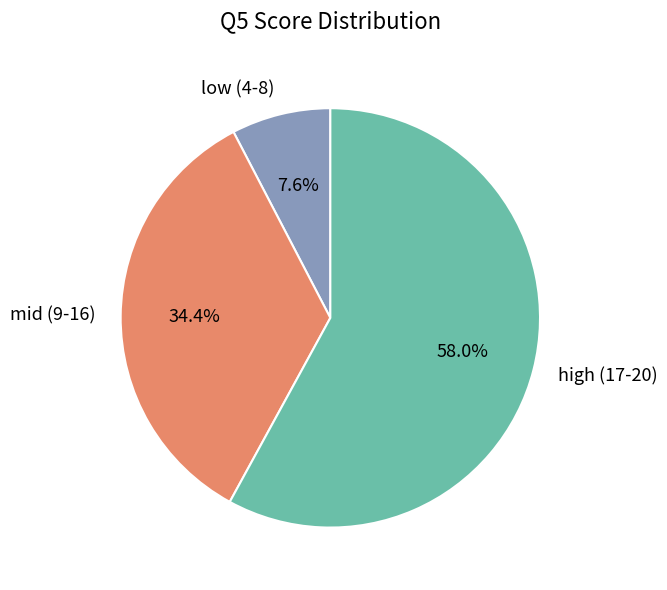

Rank the categories by value from highest to lowest.

high (17-20), mid (9-16), low (4-8)